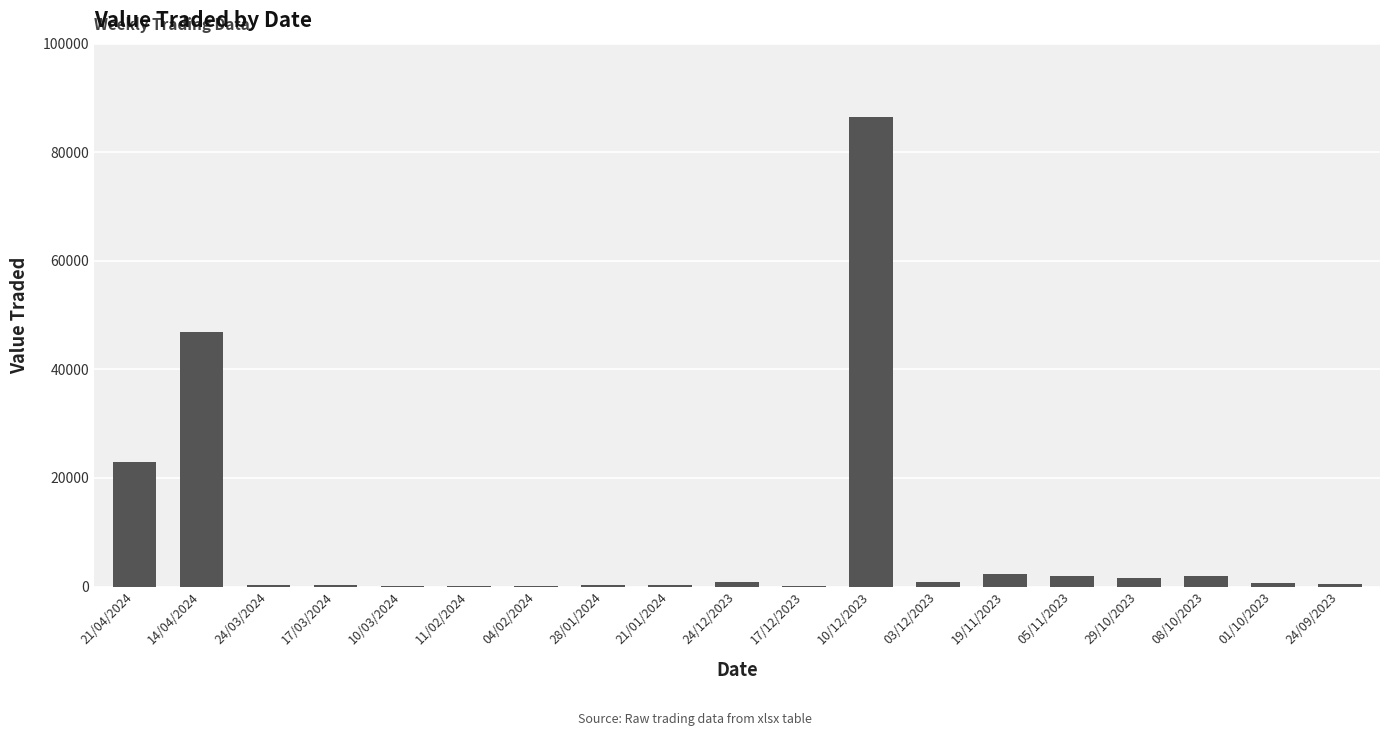

What is the maximum value shown in the chart?

86503